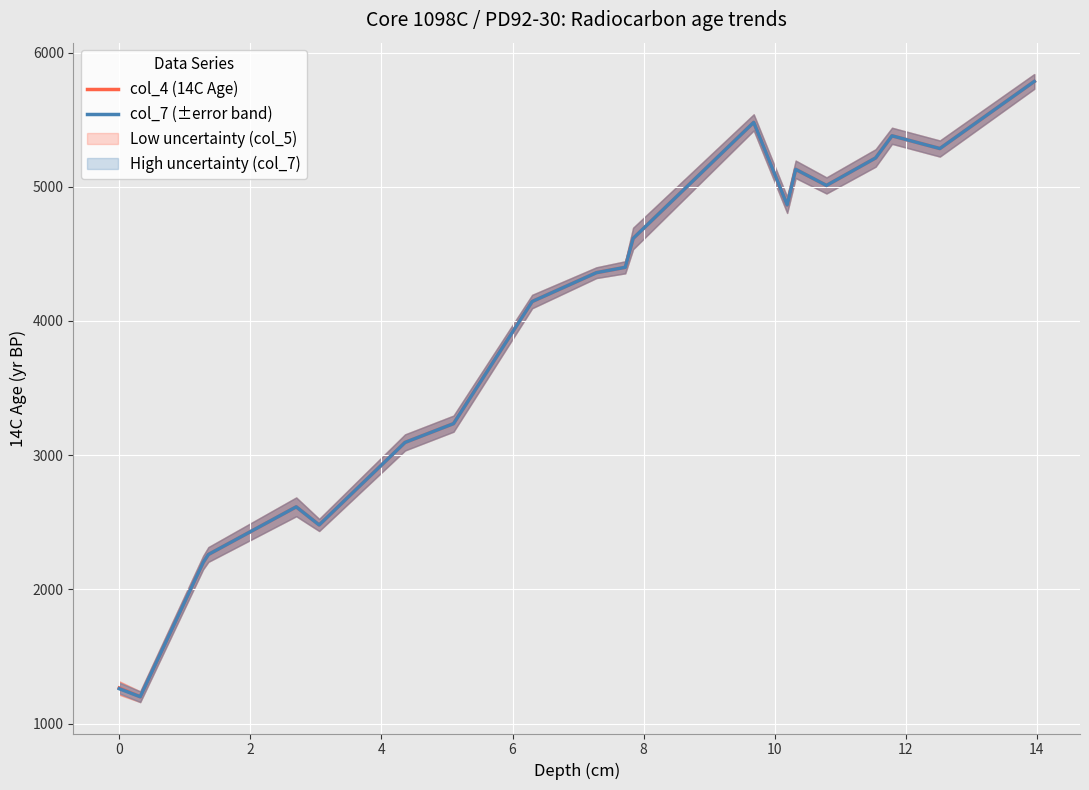

Which series has the largest range (max minus min)?

col_4 (14C Age)